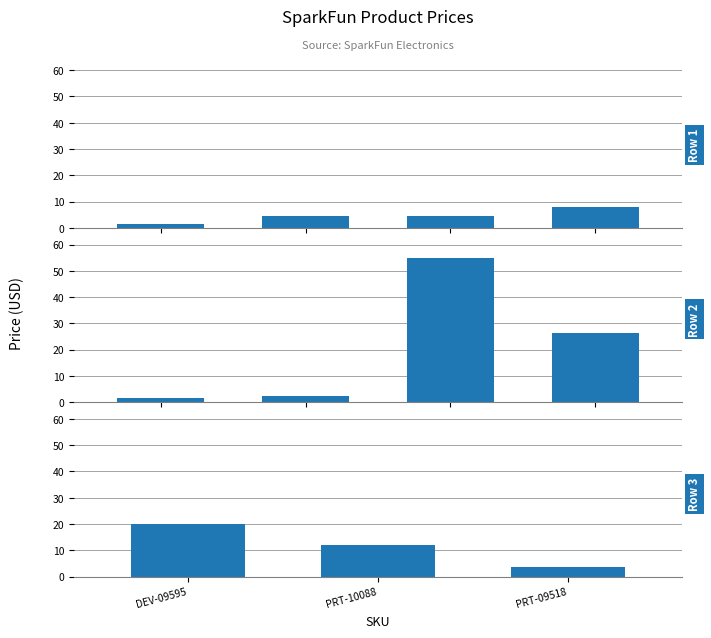

What is the change in value from DEV-09595 to PRT-10088?

-8.0